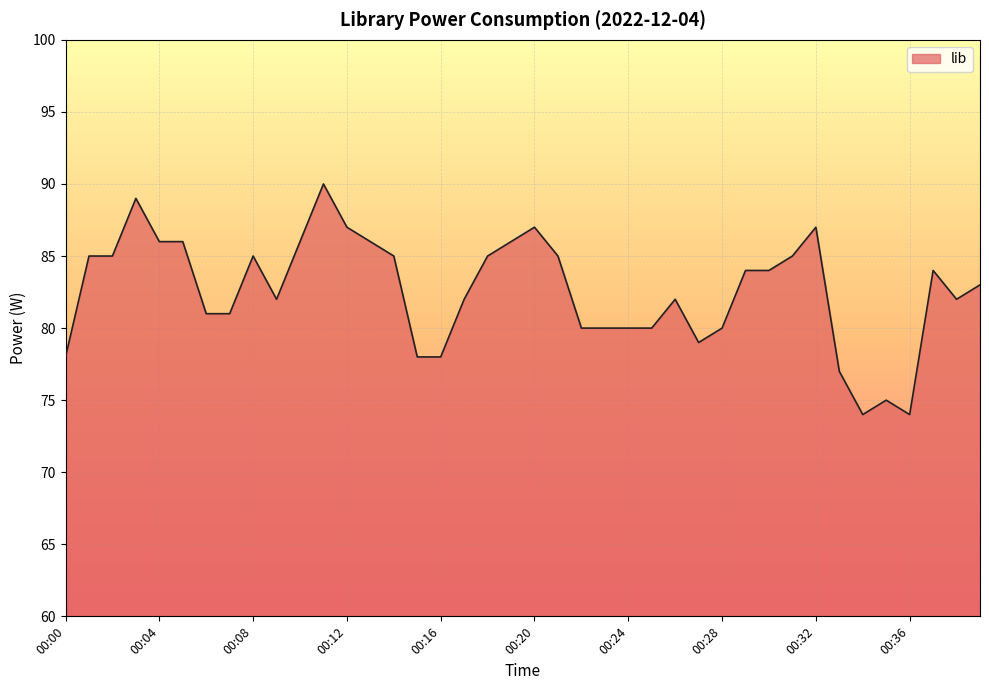

What is the maximum value shown in the chart?

90